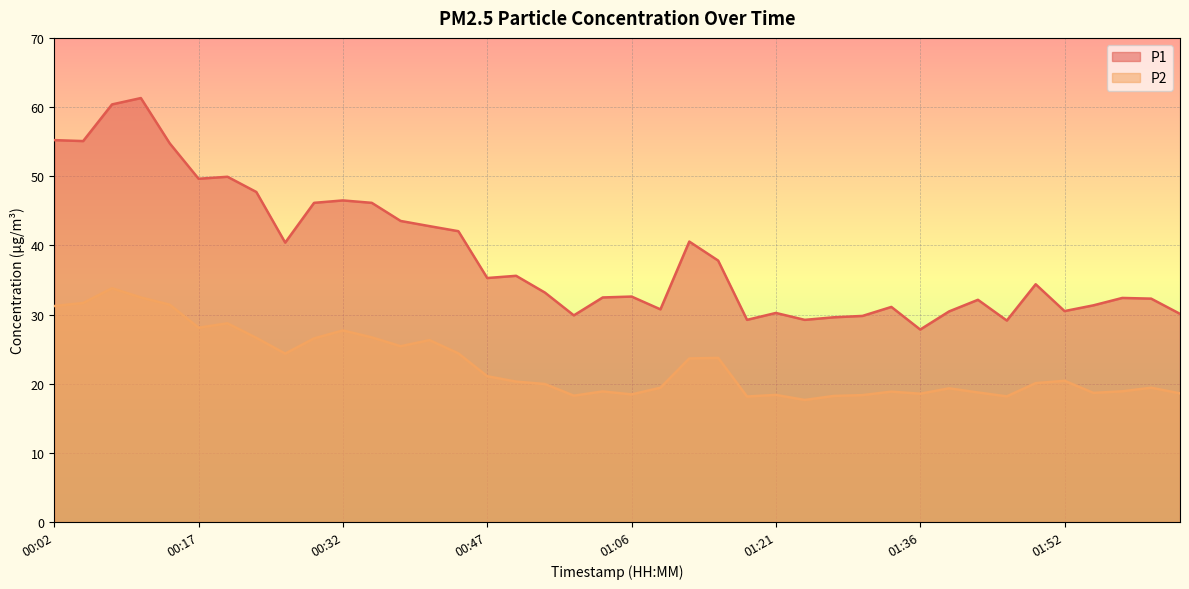

True or false: P2 and P1 cross at least once.

False